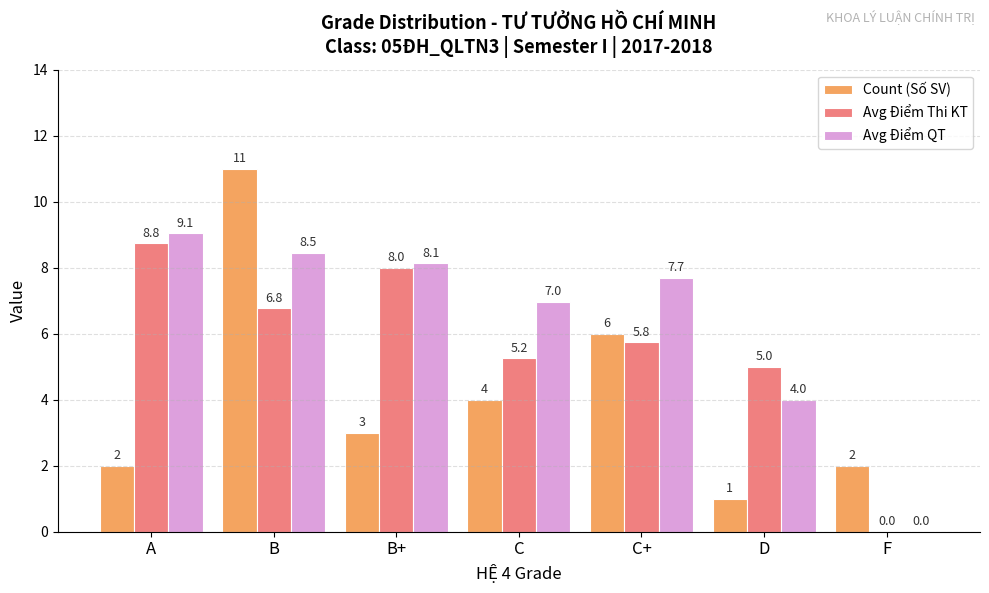

The Count (Số SV) series shows 5.4 at C. True or false?

False